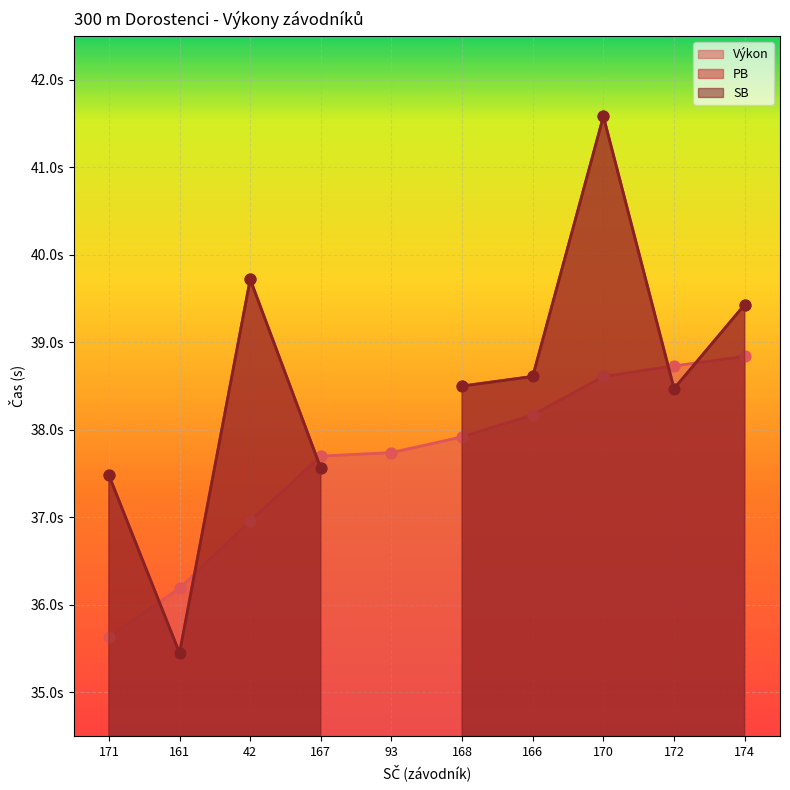

Which series contains the lowest Y value?

PB